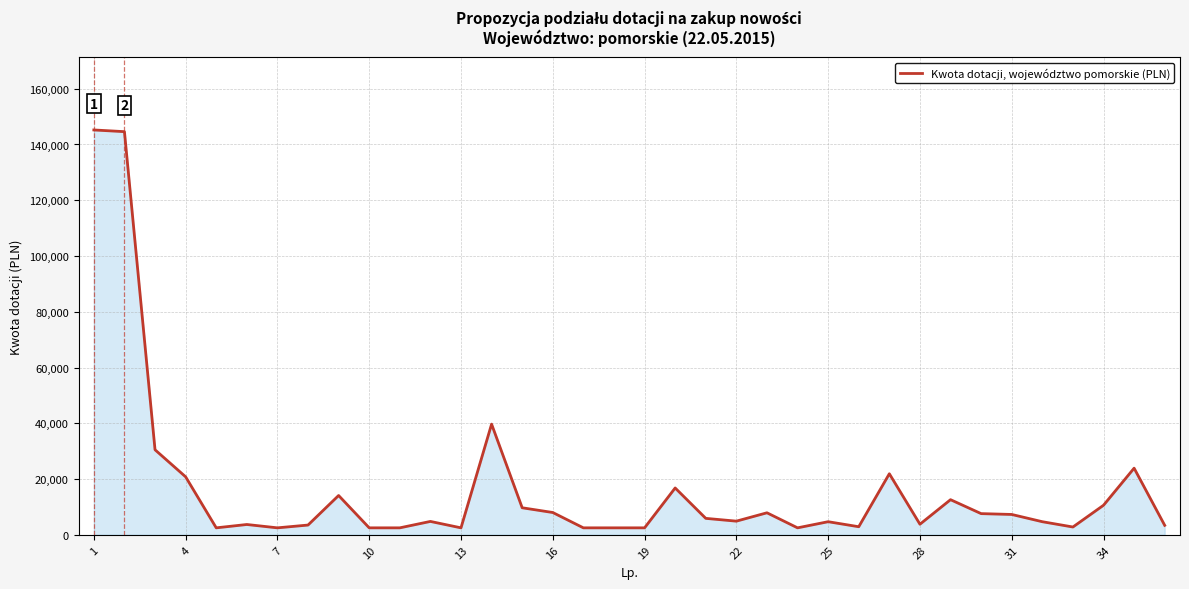

How many series are shown in this chart?

1